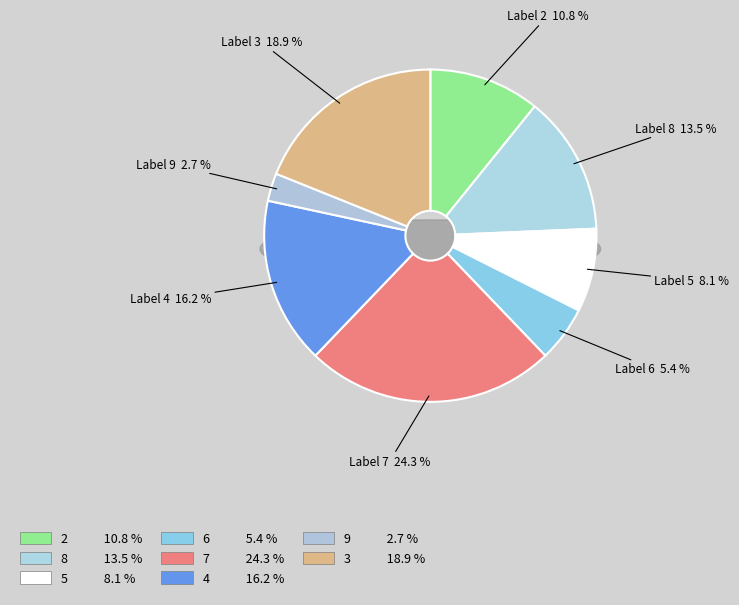

Rank the categories by value from highest to lowest.

7, 3, 4, 8, 2, 5, 6, 9